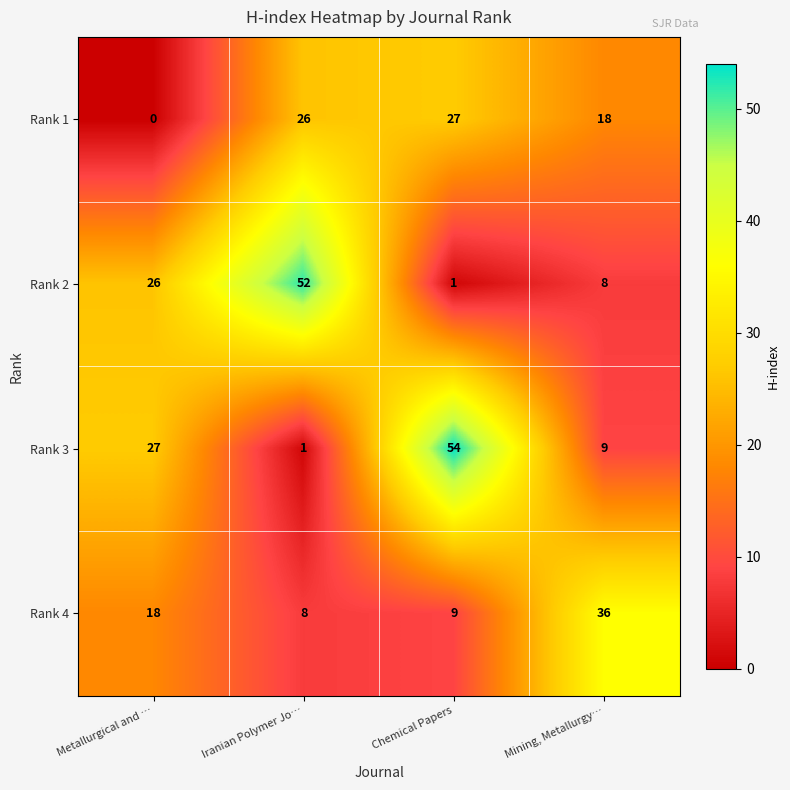

Count the number of data series in this chart.

4